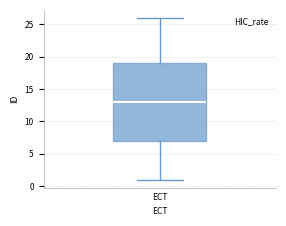

Read this box plot against the y-axis: the position of the median line, the range covered by the box, and the ends of both whiskers. The values are not printed on the chart, so give them approximately, as read against the axis.

median 13, box 7 to 19, whiskers 1 to 26